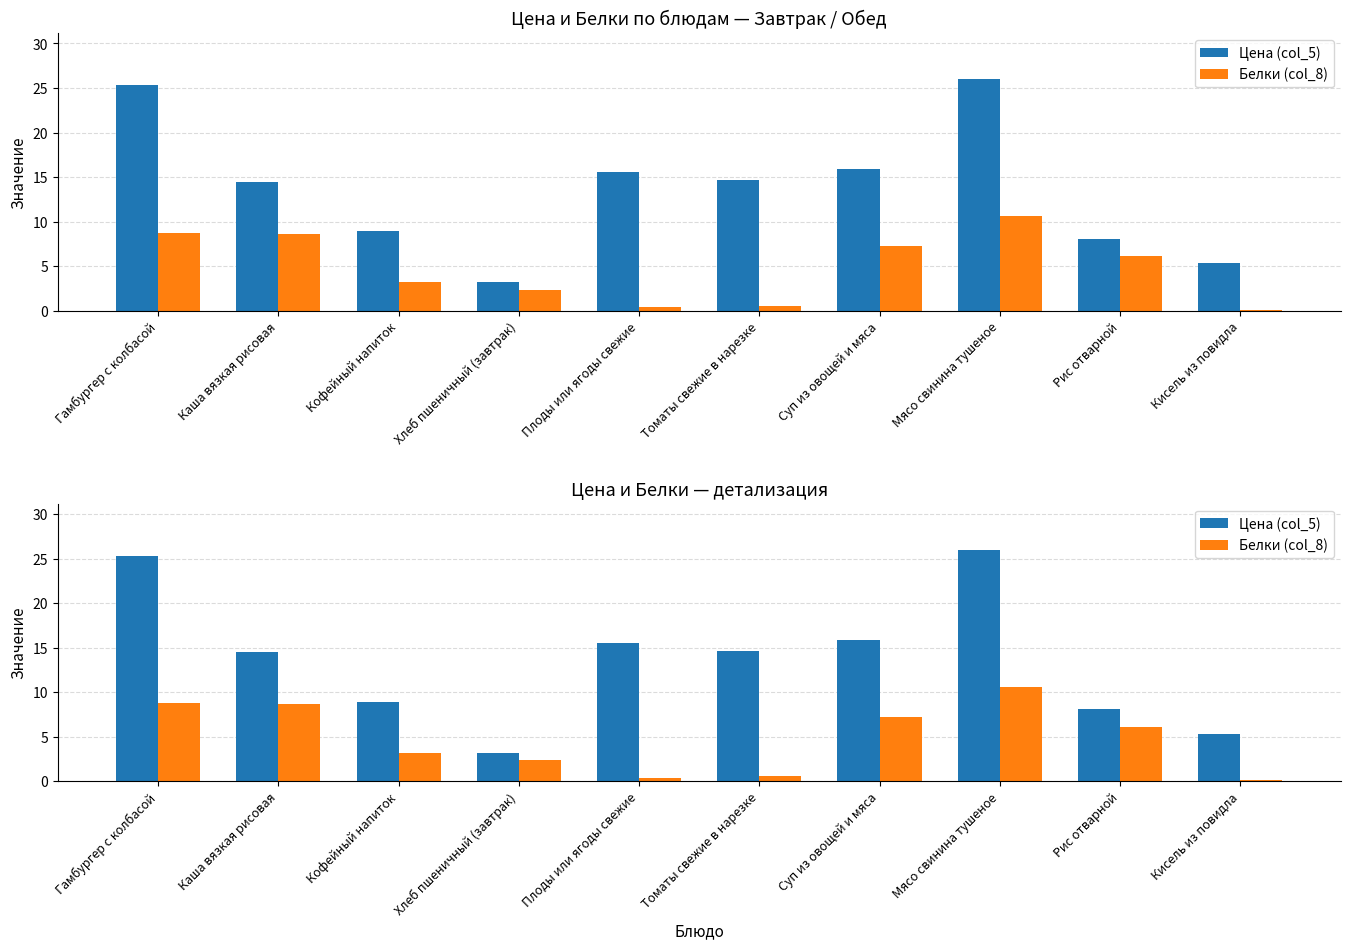

At which label does Цена (col_5) first exceed 14?

Гамбургер с колбасой